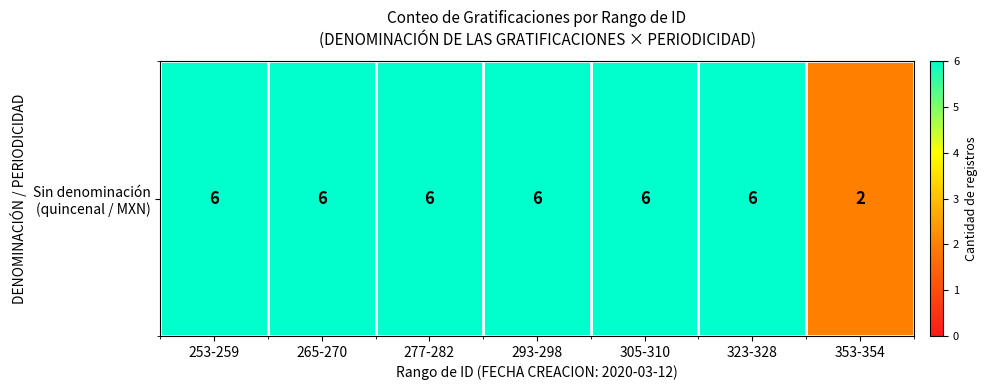

Count the values in the range 6 to 7.

6